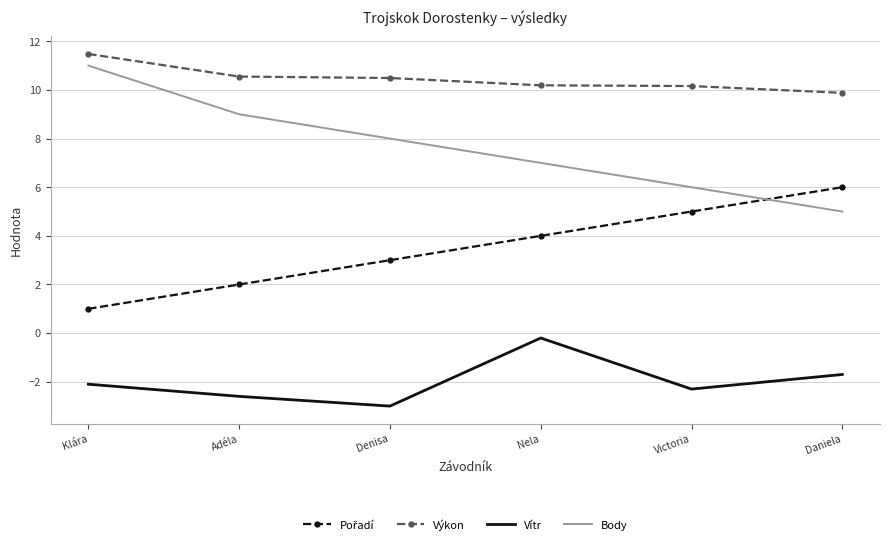

What position from the right is Adéla?

5